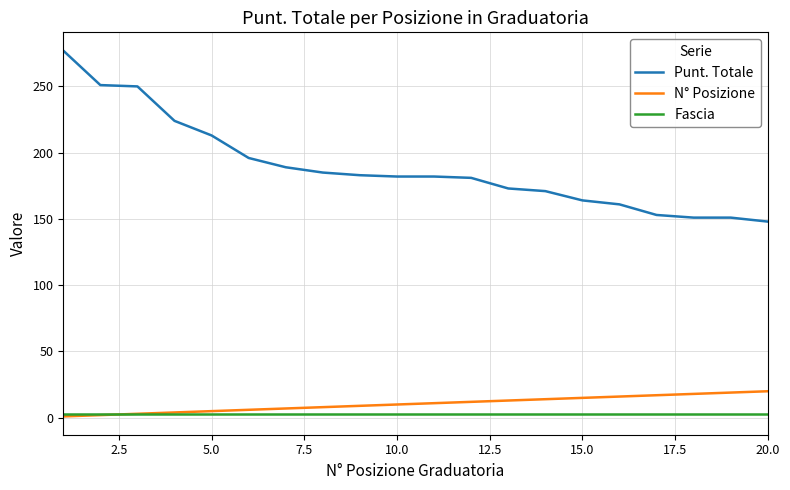

True or false: Punt. Totale and N° Posizione cross at least once.

False